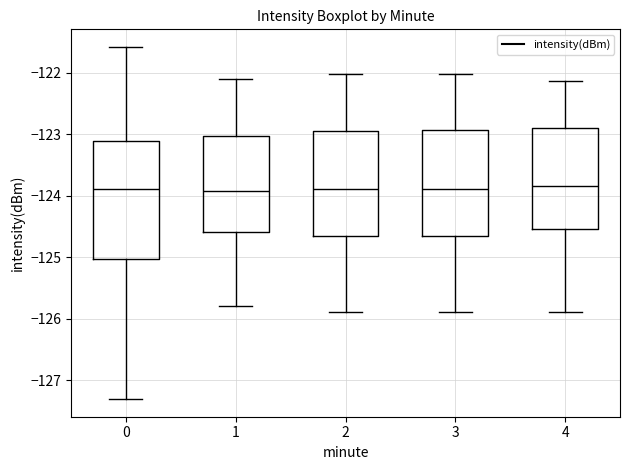

Where does the median line of the box at x = 4 sit on the y-axis? The values are not printed on the chart, so give them approximately, as read against the axis.

-123.8